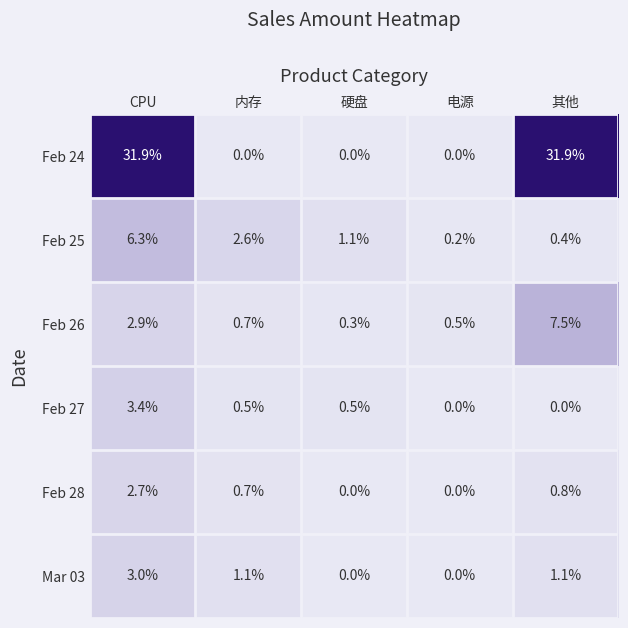

What is the maximum value for Feb 24?

31.9